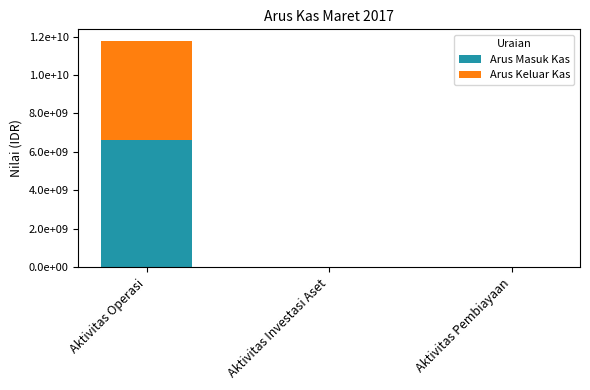

What is the sum of all Arus Masuk Kas values?

6614303175